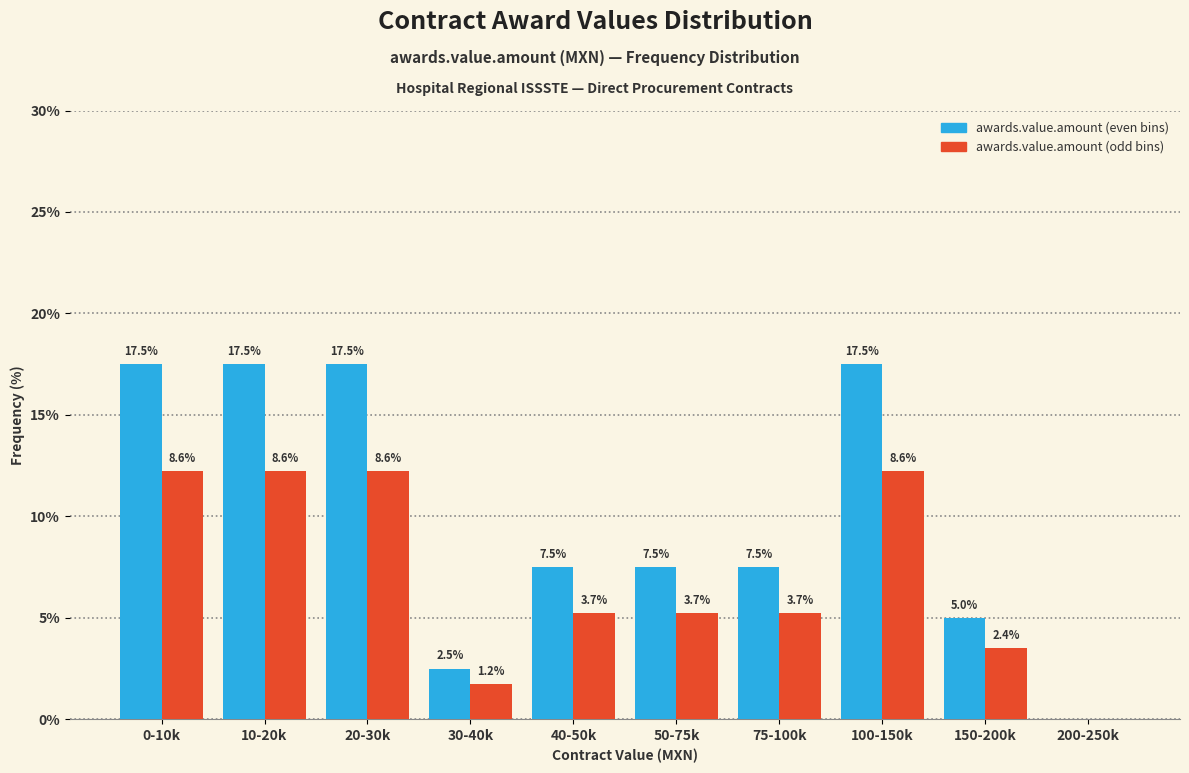

Which series has the largest total across all categories?

awards.value.amount (even bins)